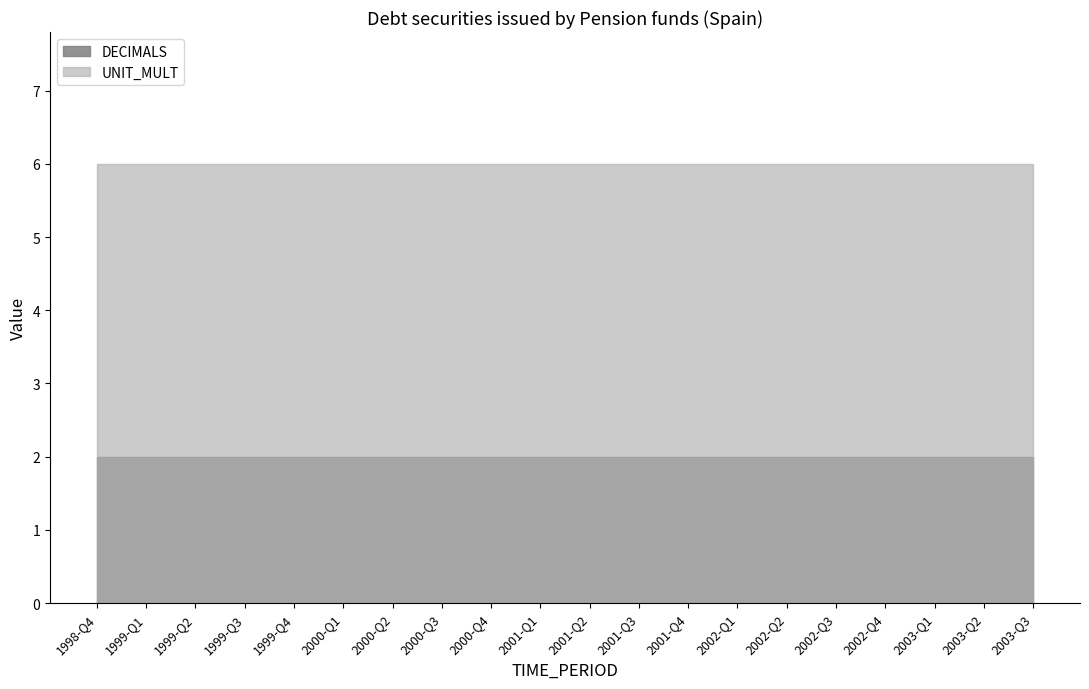

Which series has the largest total across all categories?

UNIT_MULT